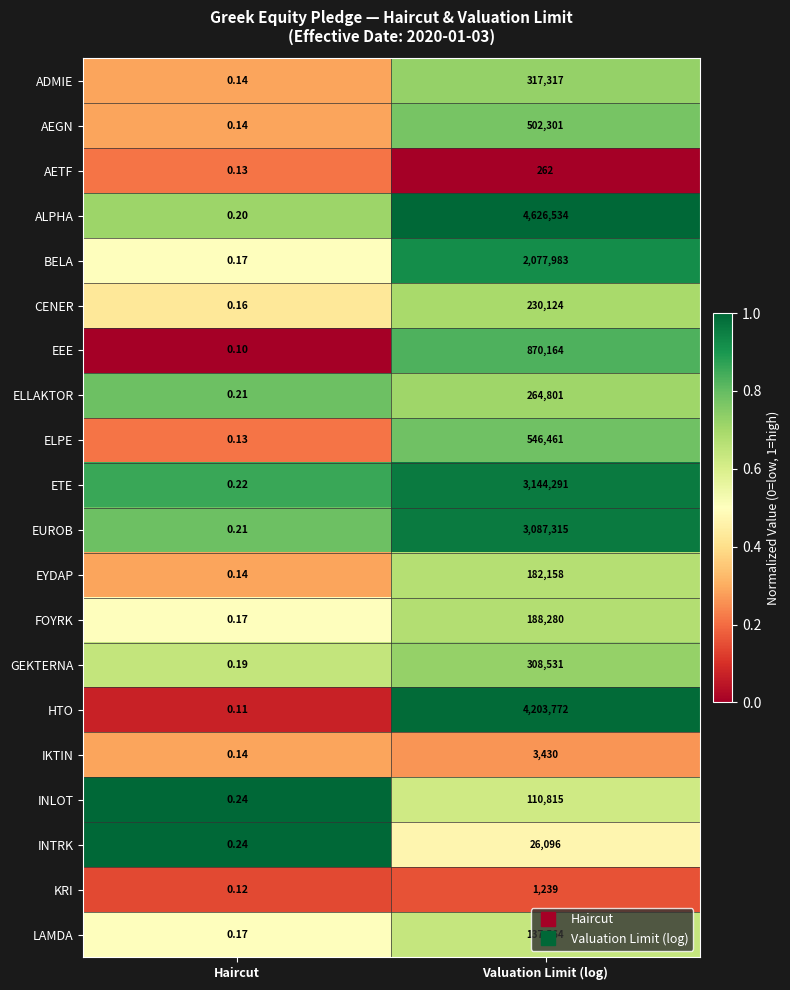

Where is KRI nearest to the value 619?

Haircut